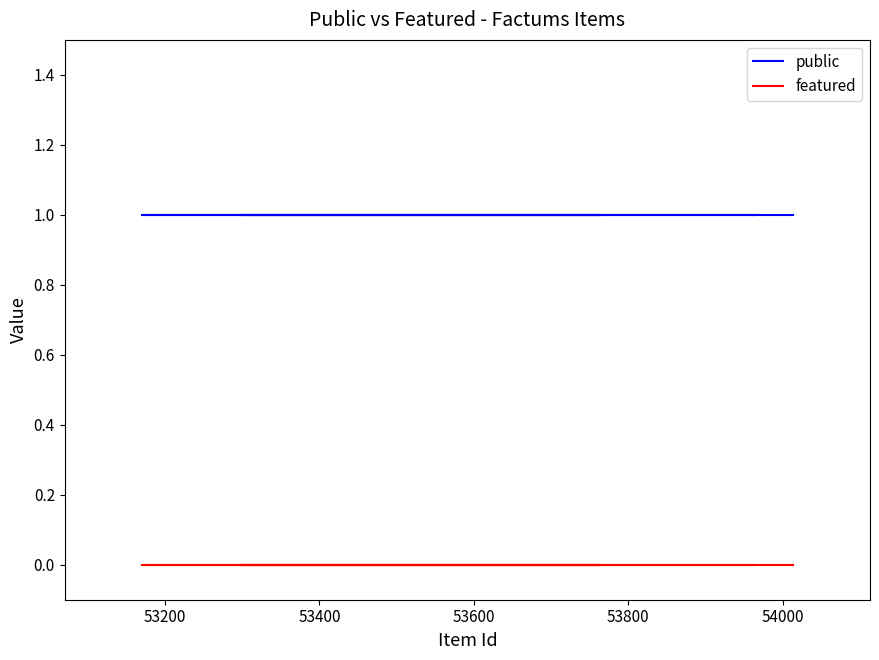

The value of public at 53600 is 0. True or false?

False